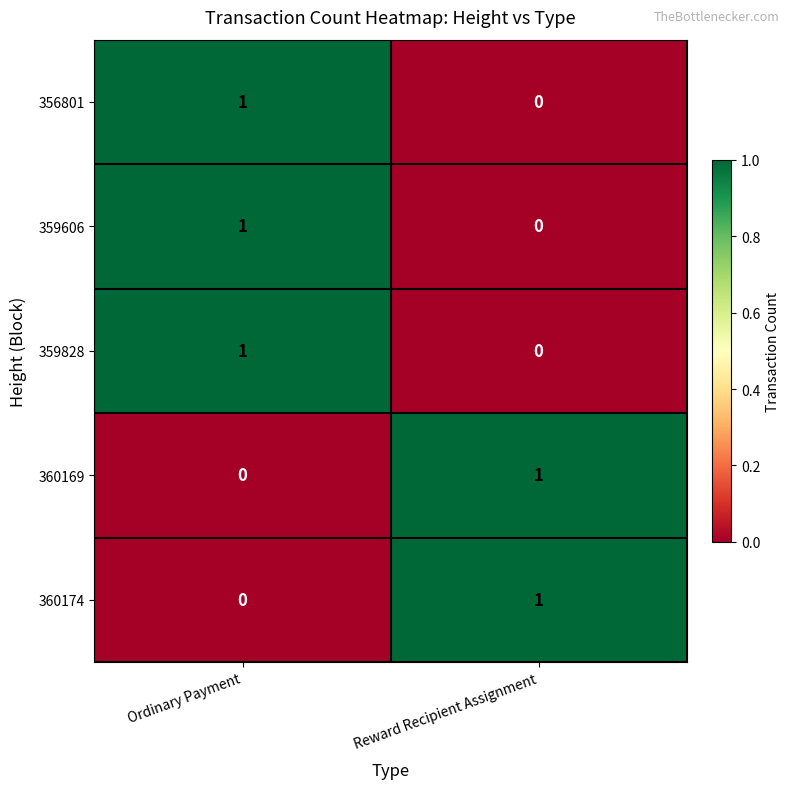

Which category has the lowest value in the 359606 series?

Reward Recipient Assignment